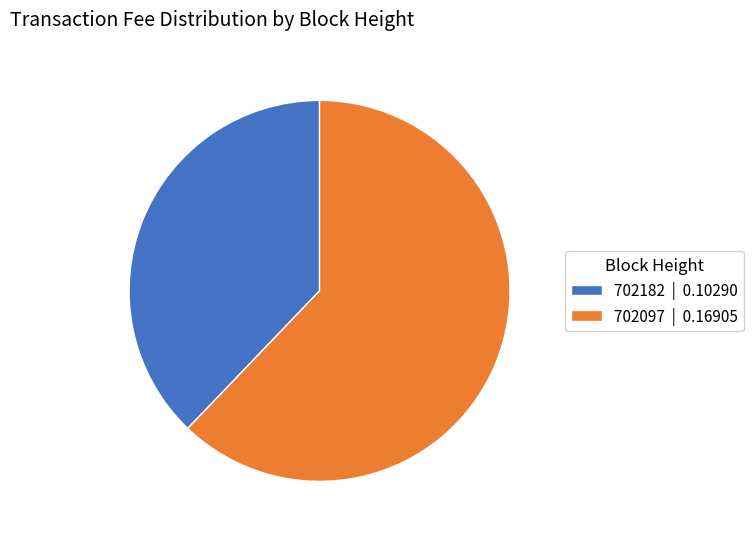

Is it true that 702182 | 0.10290 is 43% of the pie?

False